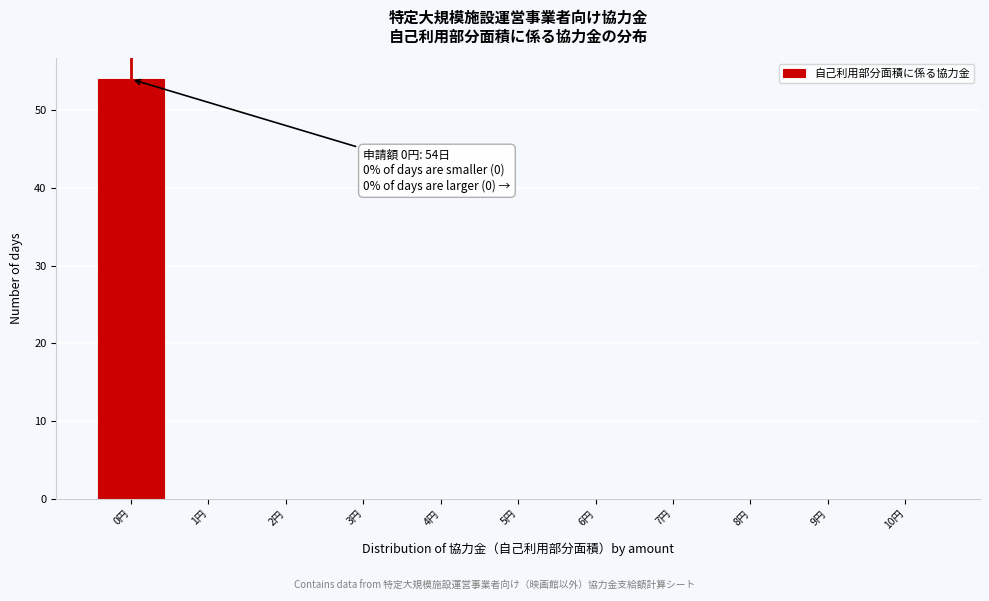

Which range on the x-axis has the tallest bar?

-0.5 to 0.5